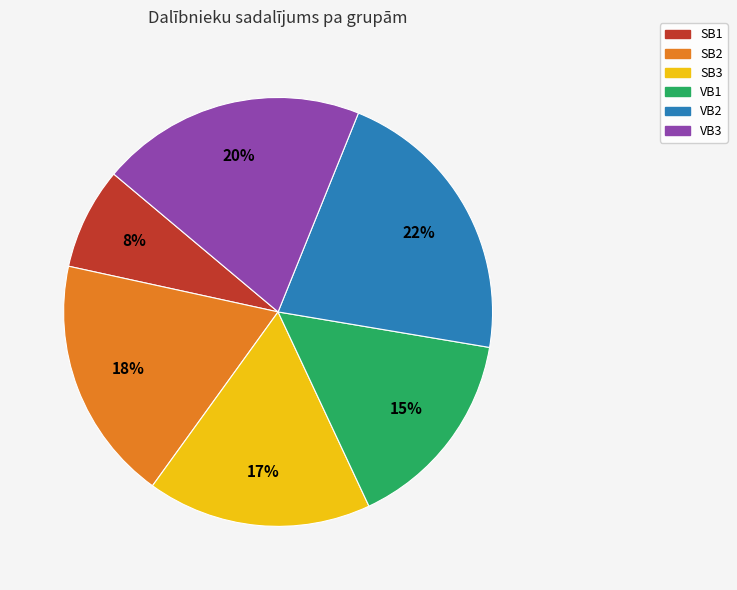

How many slices are in this pie chart?

6